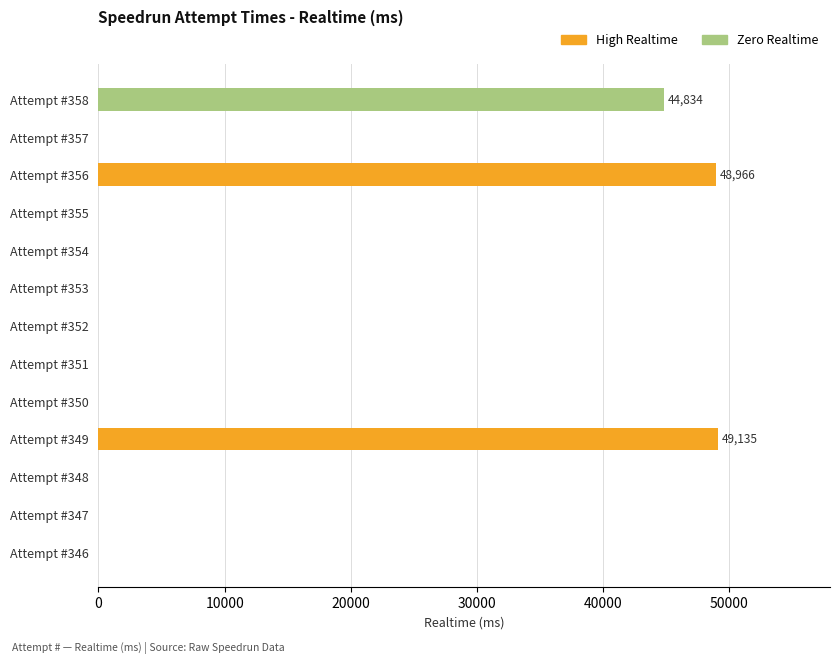

Are the bars horizontal?

Yes